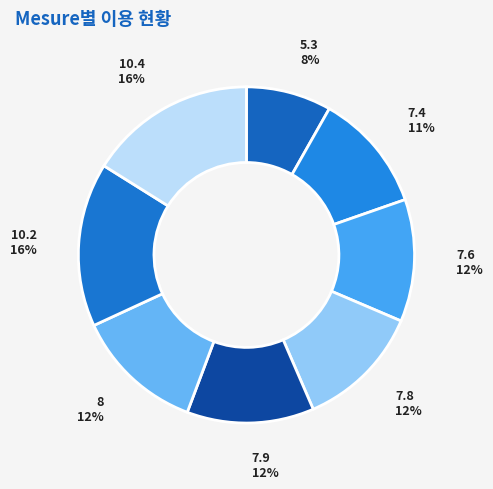

Between 8 and 10.2, which is larger?

10.2